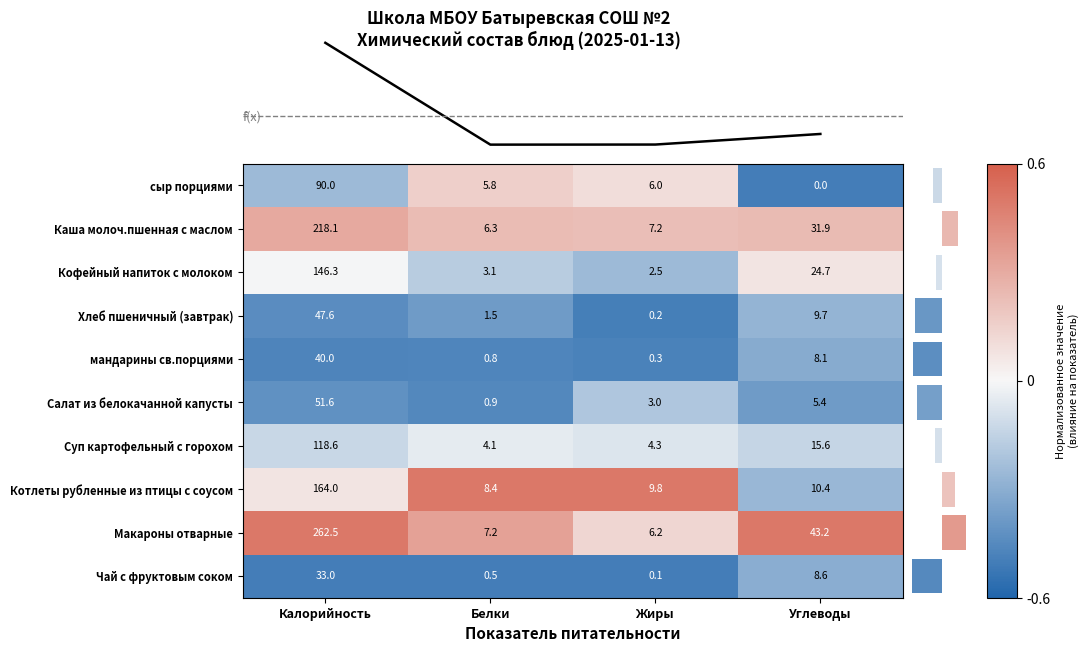

What is the average value of the Кофейный напиток с молоком series?

44.2